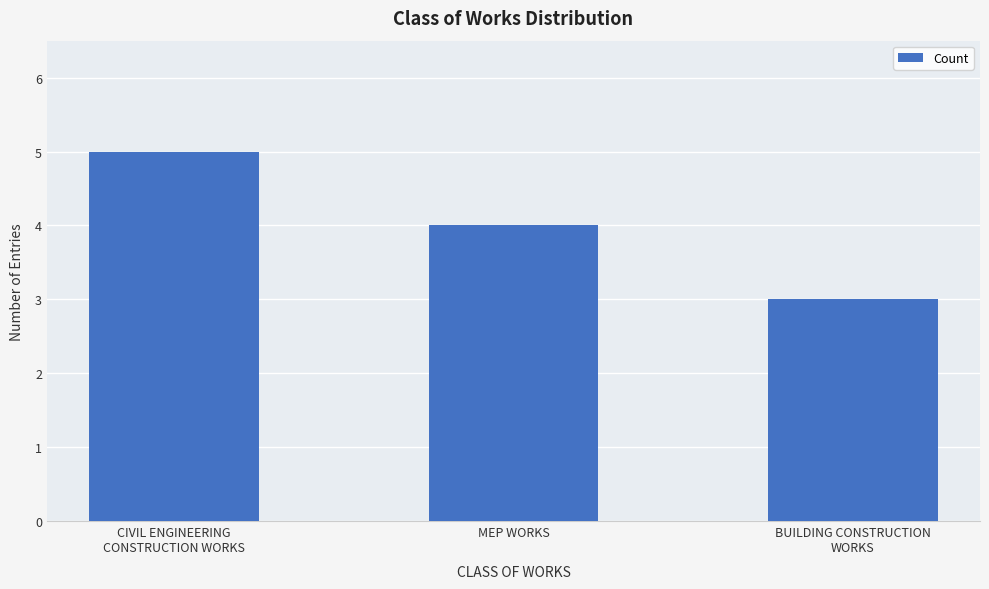

Count the number of categories in the chart.

3